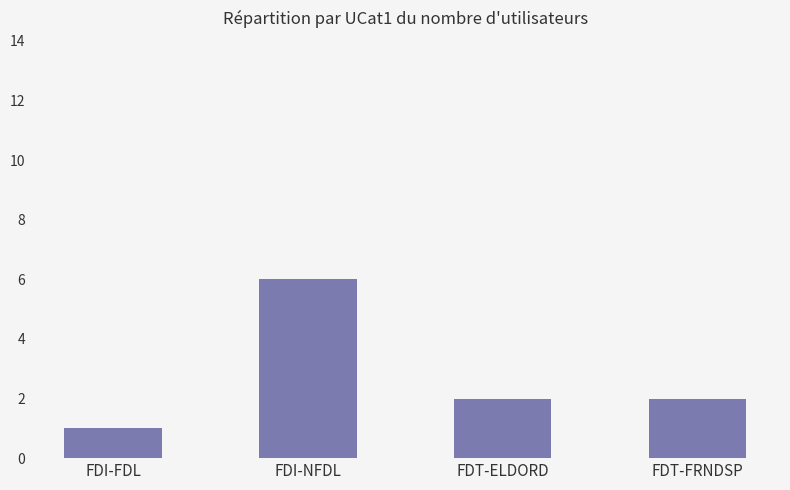

What is the change in value from FDI-NFDL to FDT-FRNDSP?

-4